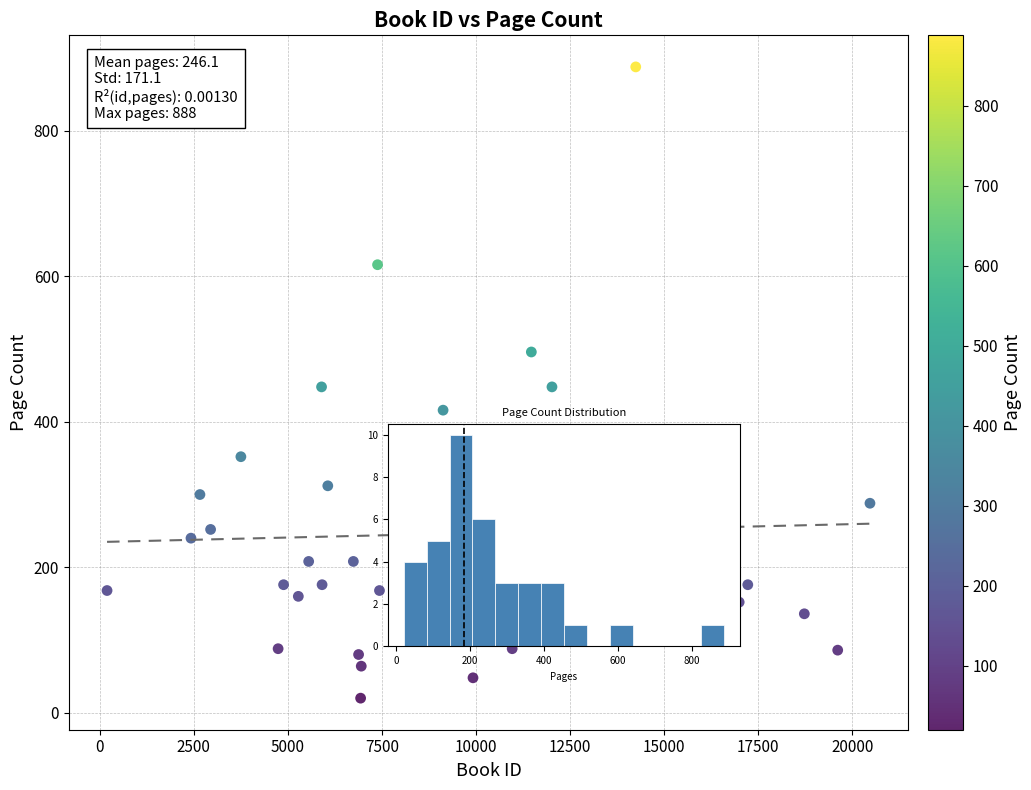

What is the range of Y values (max minus min)?

868